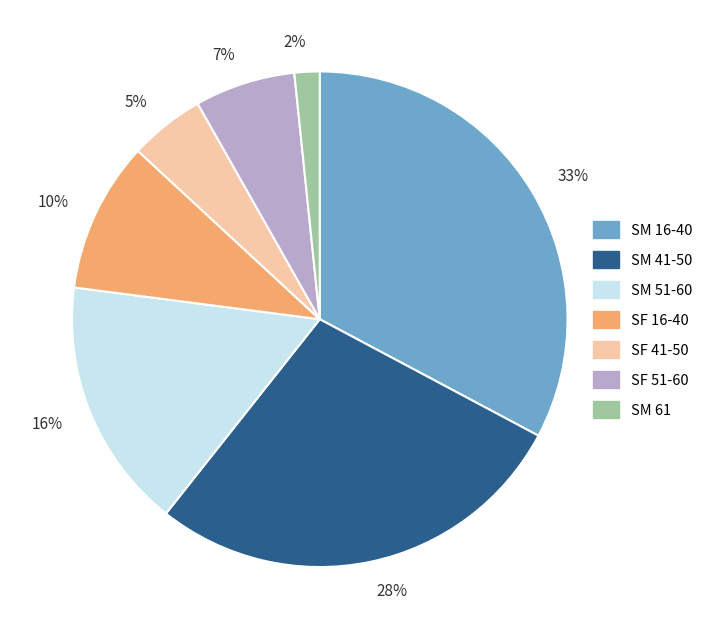

Does any single category account for the majority?

No